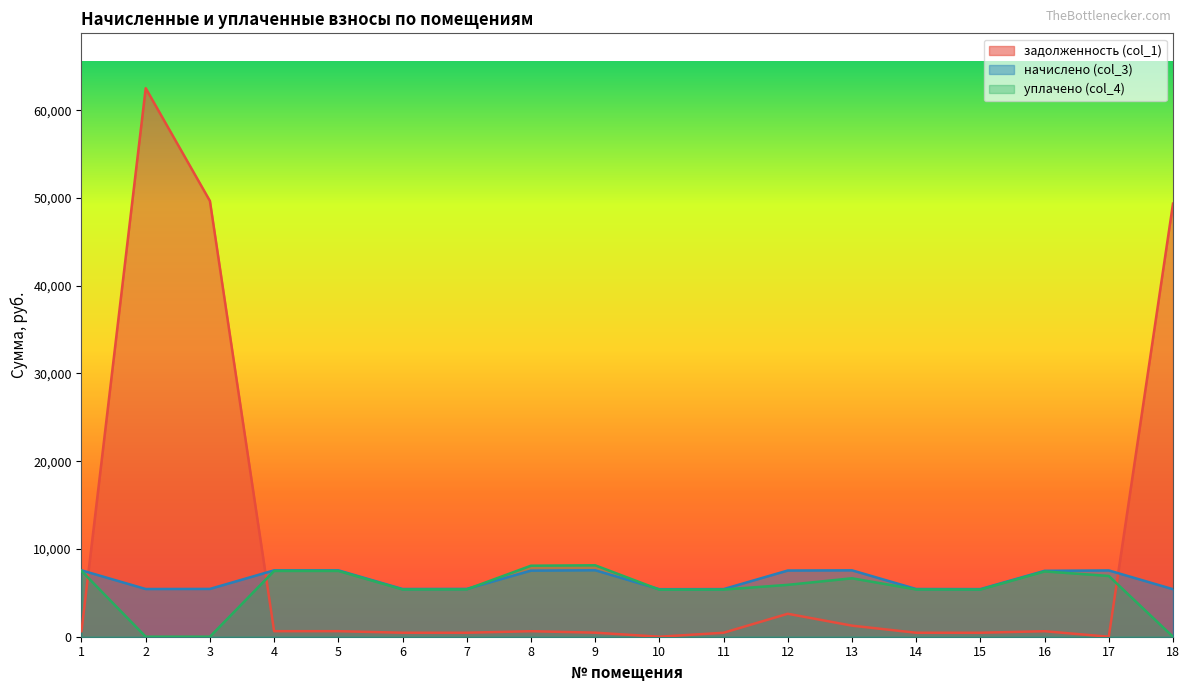

Which series changed the most between 12 and 14?

задолженность (col_1)